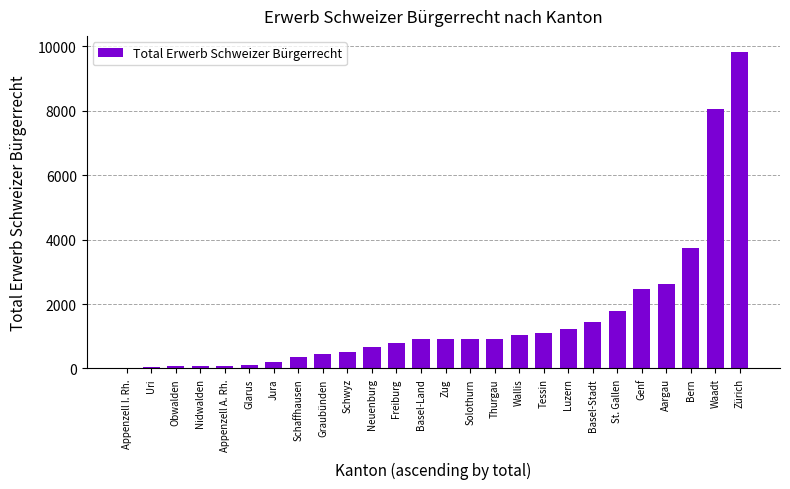

What is the sum of all values?

40240